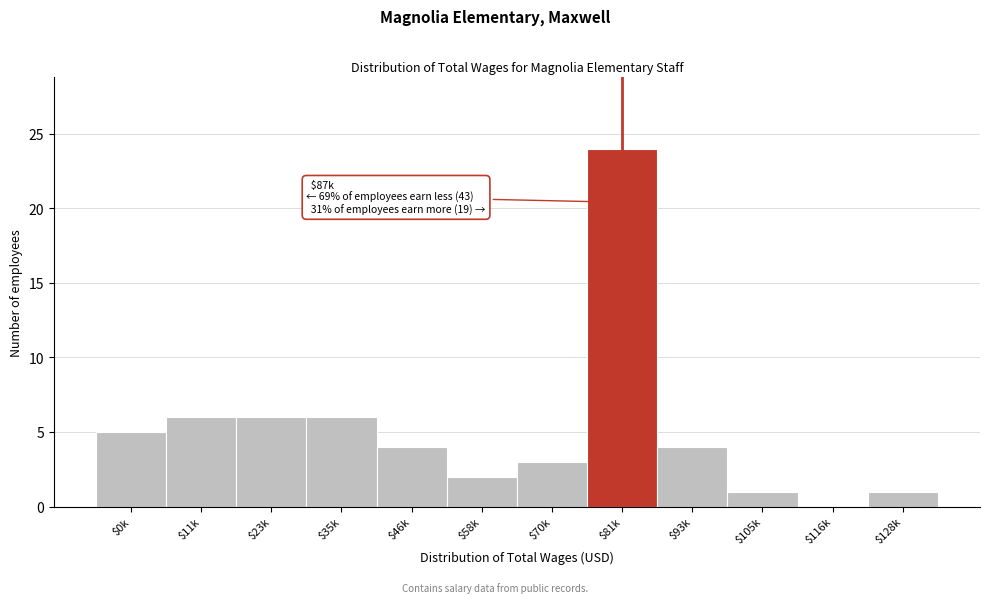

What is the sum of all values?

62